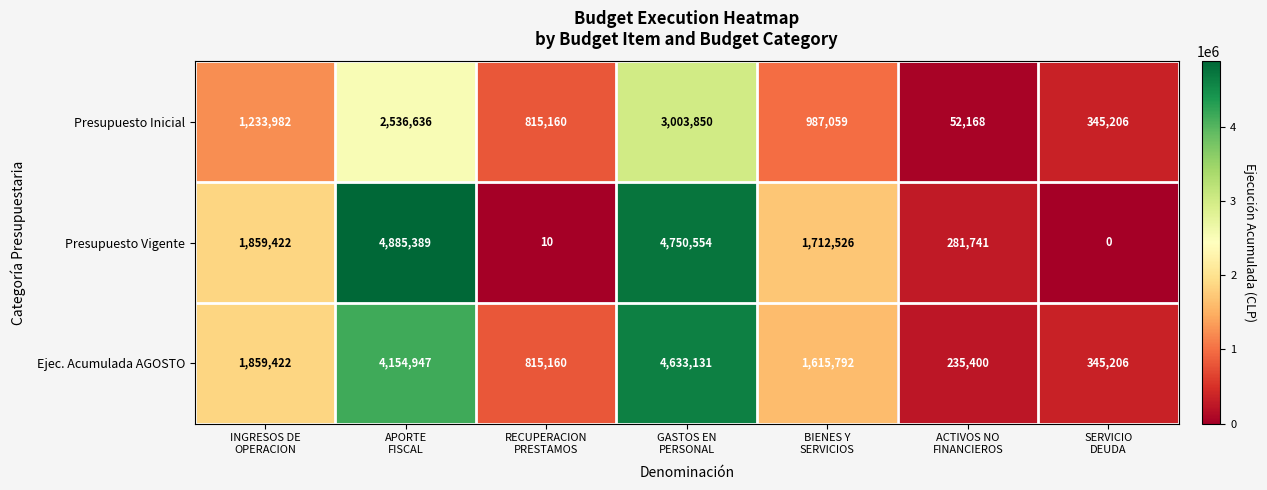

Which category has the highest value across all series?

APORTE
FISCAL